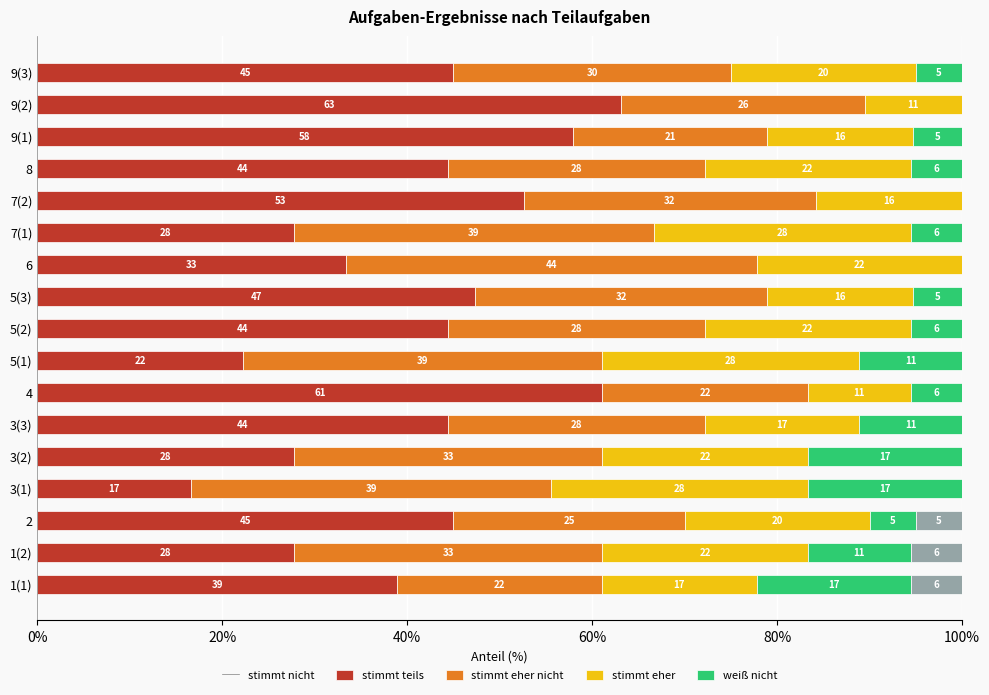

Which series has the widest spread of values?

stimmt nicht